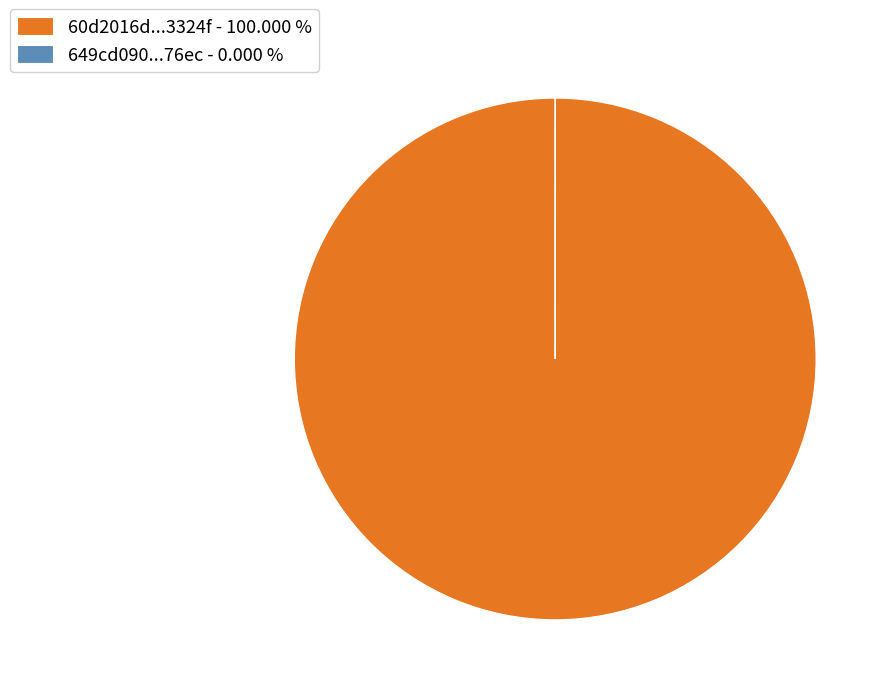

What is the majority slice?

60d2016d...3324f - 100.000 %